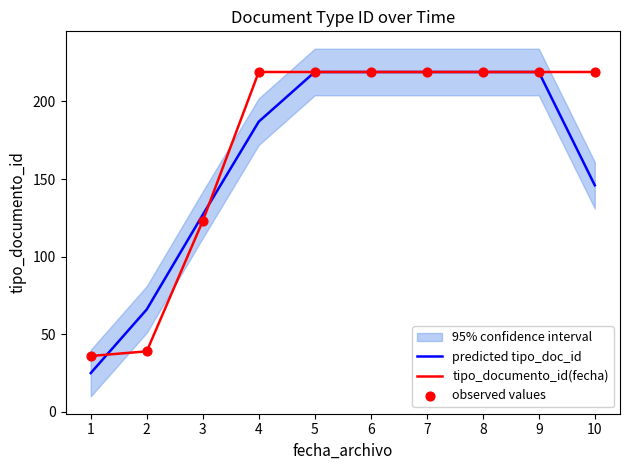

Is the value of tipo_documento_id(fecha) at 6 greater than the value of predicted tipo_doc_id at 1?

Yes